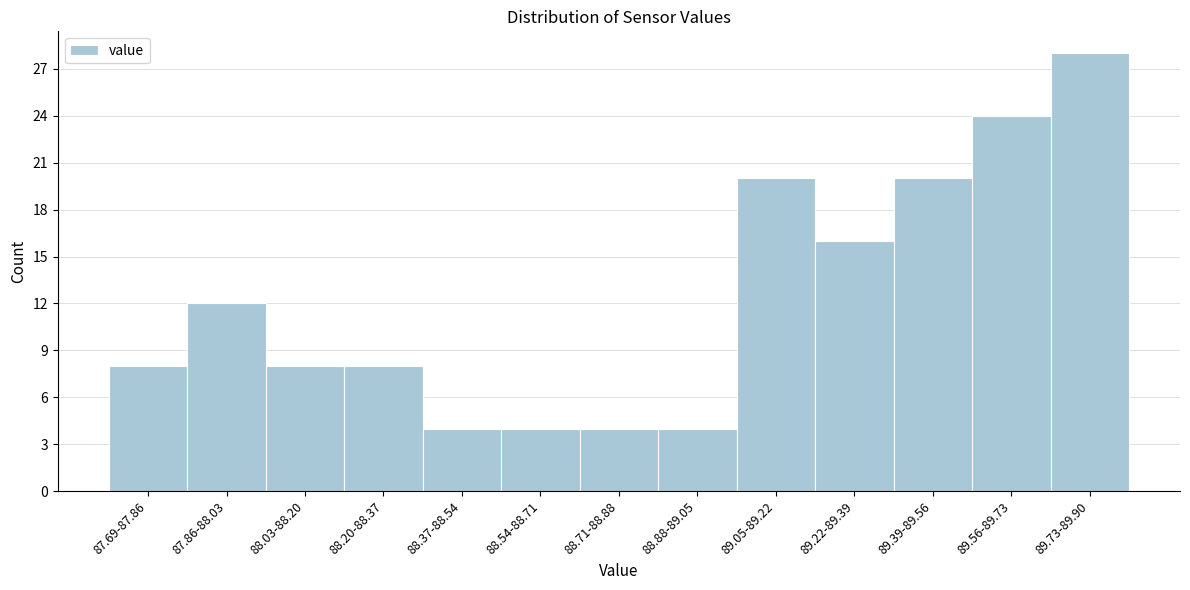

Reading left to right, extract all data points from this chart.

8	12	8	8	4	4	4	4	20	16	20	24	28